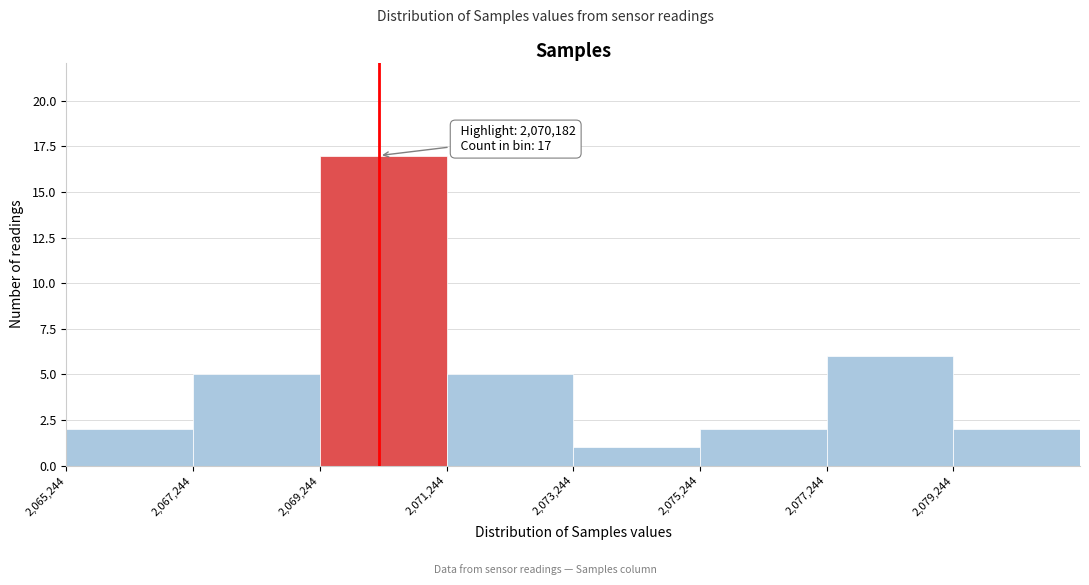

Which range on the x-axis has the tallest bar?

2069200 to 2071200